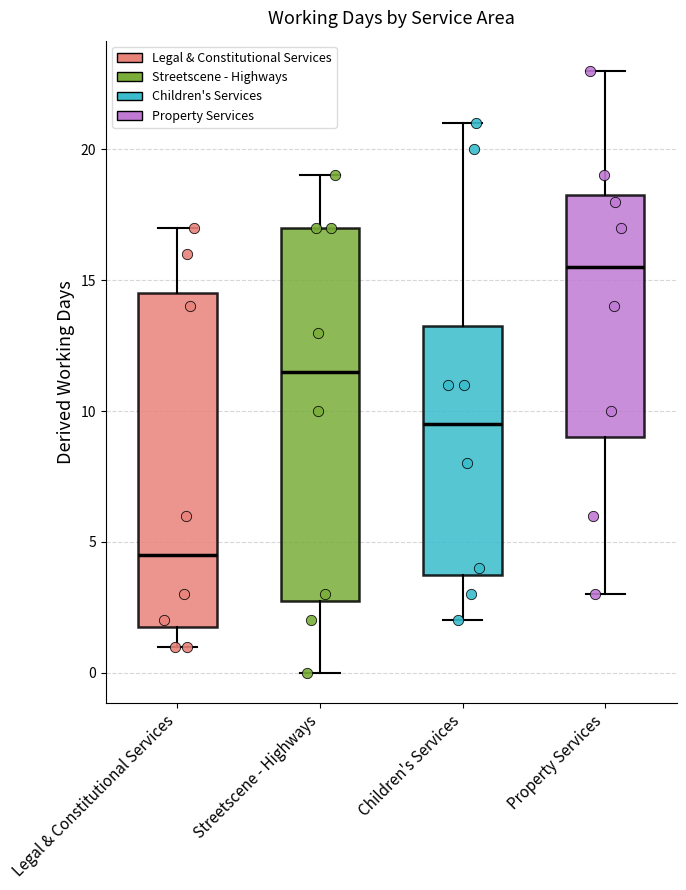

Which box has the lowest median line?

Legal & Constitutional Services